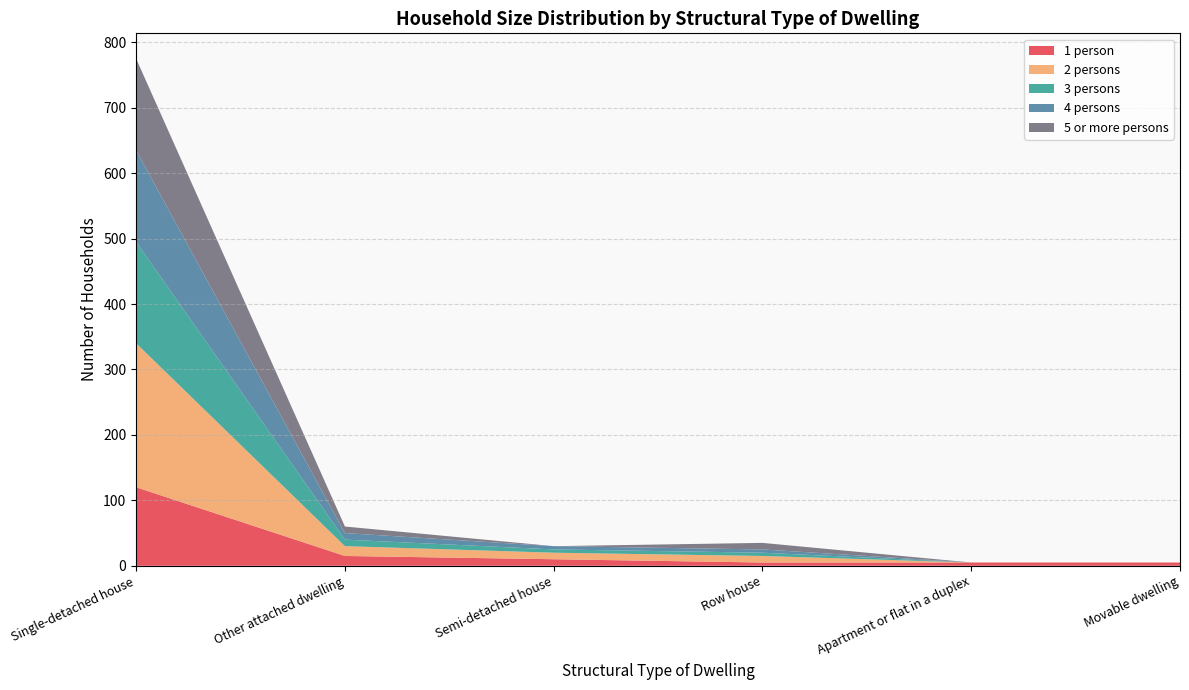

Reading left to right, list all the values displayed in this chart.

1 person: Single-detached house=120	Other attached dwelling=15	Semi-detached house=10	Row house=5	Apartment or flat in a duplex=5	Movable dwelling=5
2 persons: Single-detached house=220	Other attached dwelling=15	Semi-detached house=10	Row house=10	Apartment or flat in a duplex=0	Movable dwelling=0
3 persons: Single-detached house=155	Other attached dwelling=10	Semi-detached house=5	Row house=5	Apartment or flat in a duplex=0	Movable dwelling=0
4 persons: Single-detached house=140	Other attached dwelling=10	Semi-detached house=5	Row house=5	Apartment or flat in a duplex=0	Movable dwelling=0
5 or more persons: Single-detached house=140	Other attached dwelling=10	Semi-detached house=0	Row house=10	Apartment or flat in a duplex=0	Movable dwelling=0